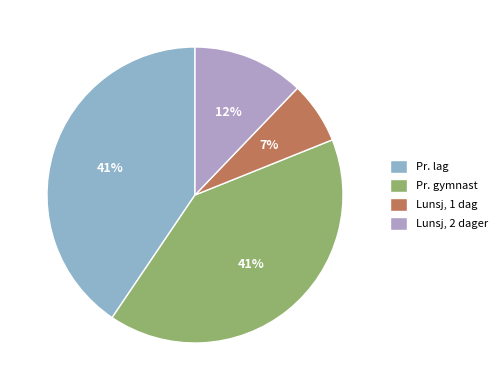

Does any single category account for the majority?

No